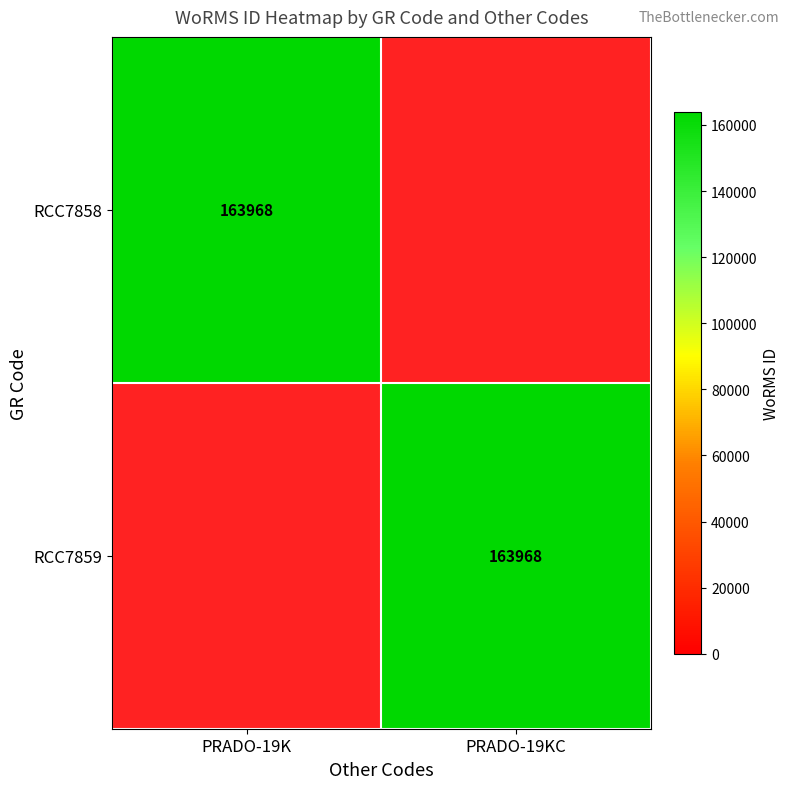

Is the value of RCC7859 at PRADO-19K greater than the value of RCC7858 at PRADO-19KC?

No